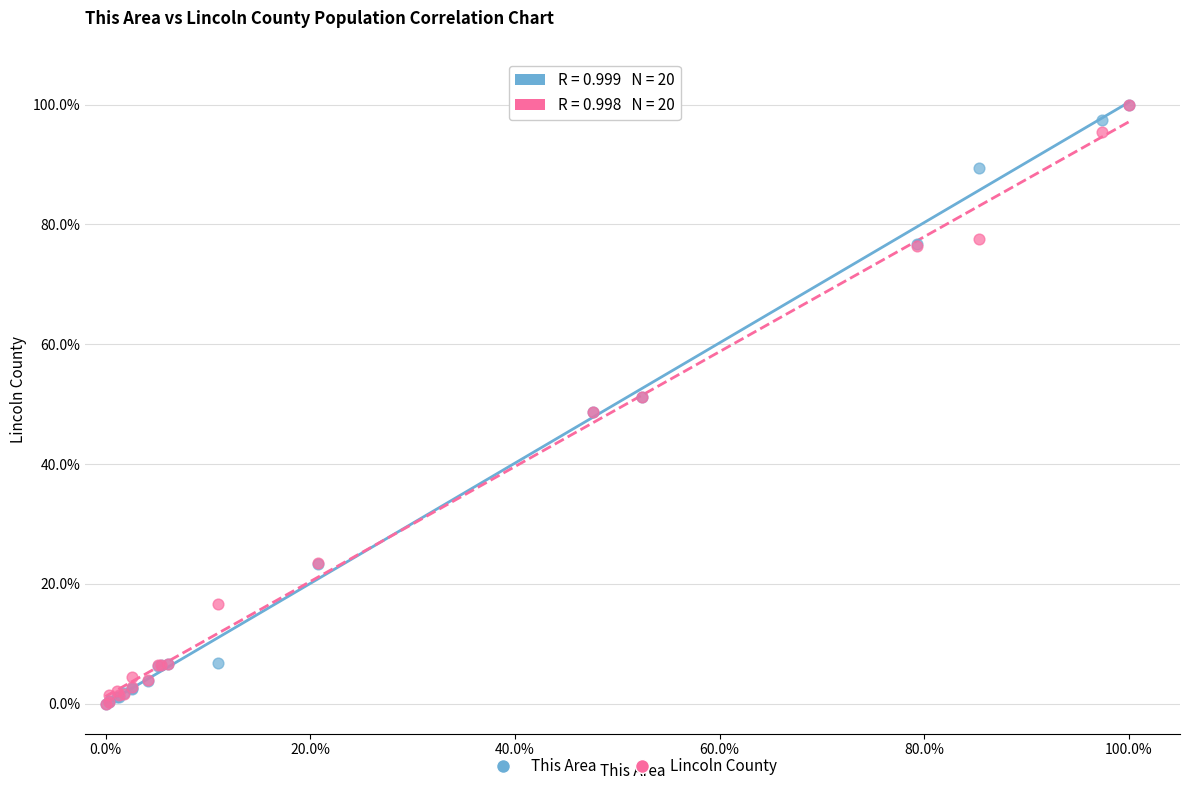

What are all the series names shown in the legend?

This Area, Lincoln County